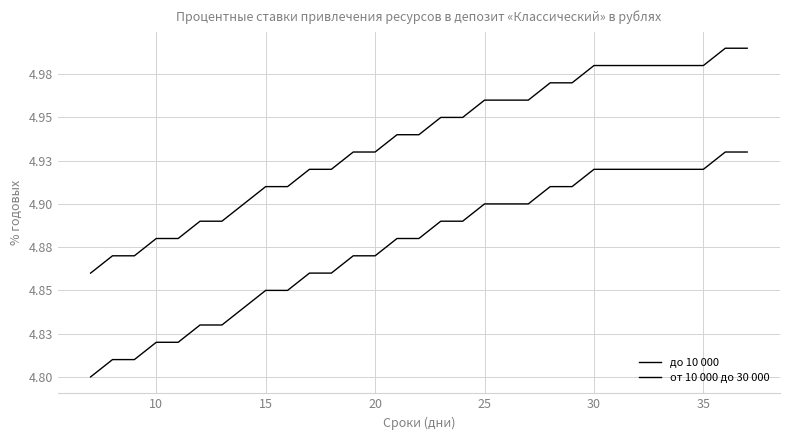

True or false: до 10 000 and от 10 000 до 30 000 intersect in this chart.

False